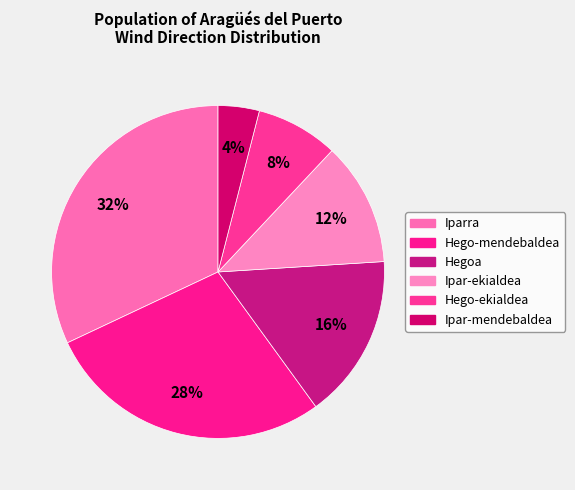

To the nearest percent, what percentage of the pie is Ipar-mendebaldea?

4%